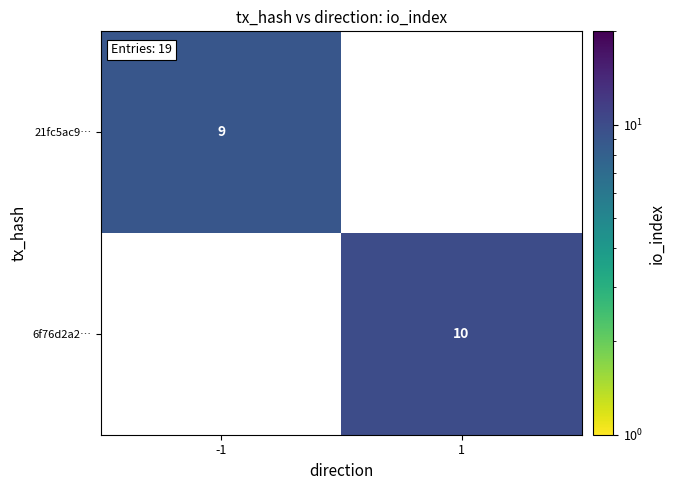

True or false: 21fc5ac9… has a value of 9 at -1.

True